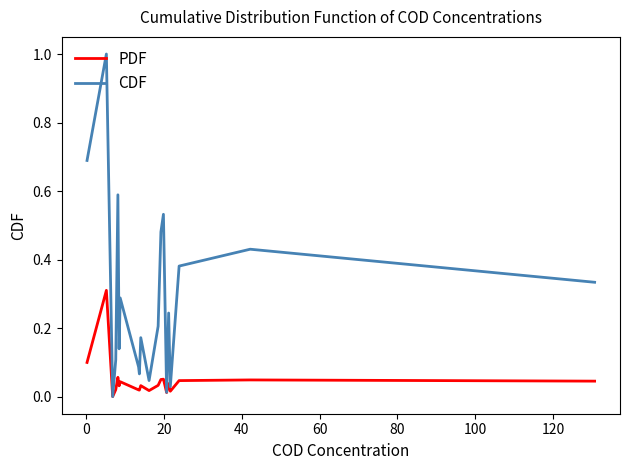

Does the chart have visible grid lines?

No